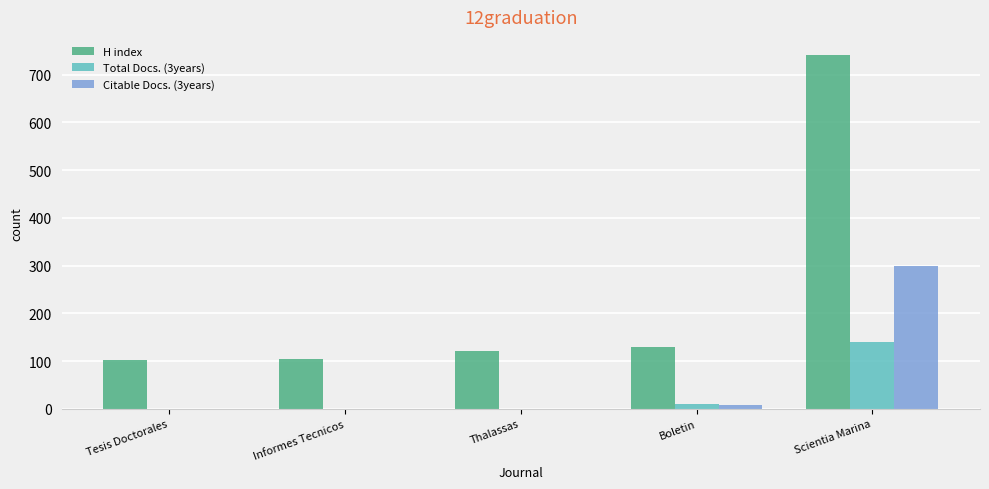

What is the highest value of the Citable Docs. (3years) series?

299